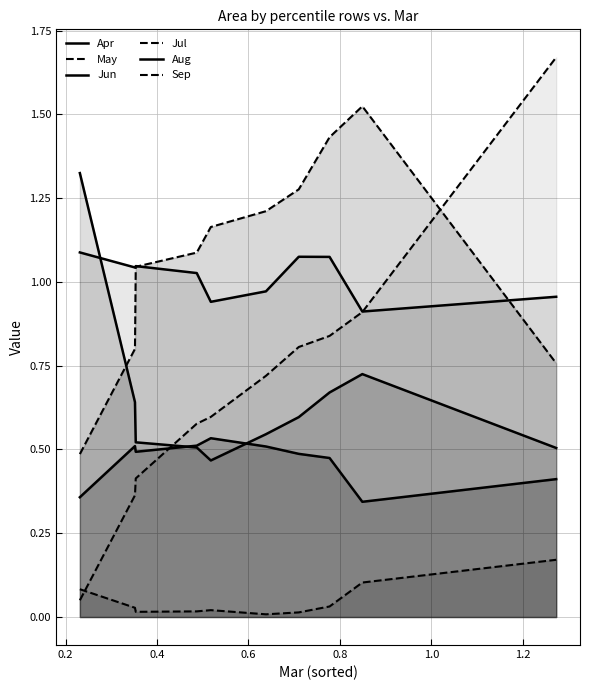

Does the chart display data point markers on the line(s)?

No